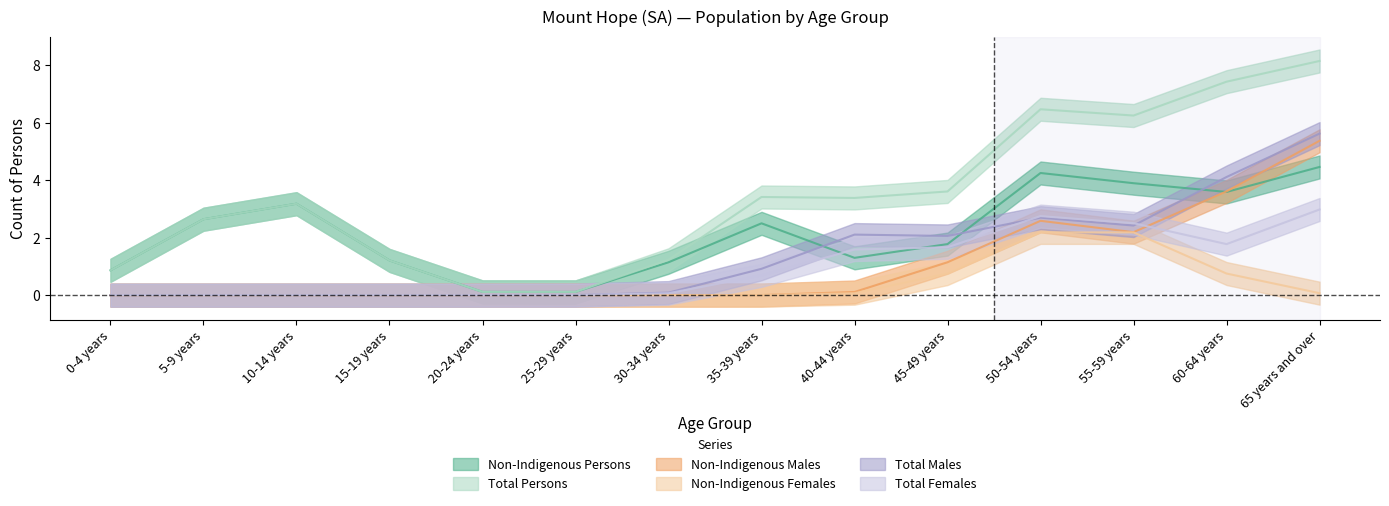

What are all the series names shown in the legend?

Non-Indigenous Persons, Total Persons, Non-Indigenous Males, Non-Indigenous Females, Total Males, Total Females